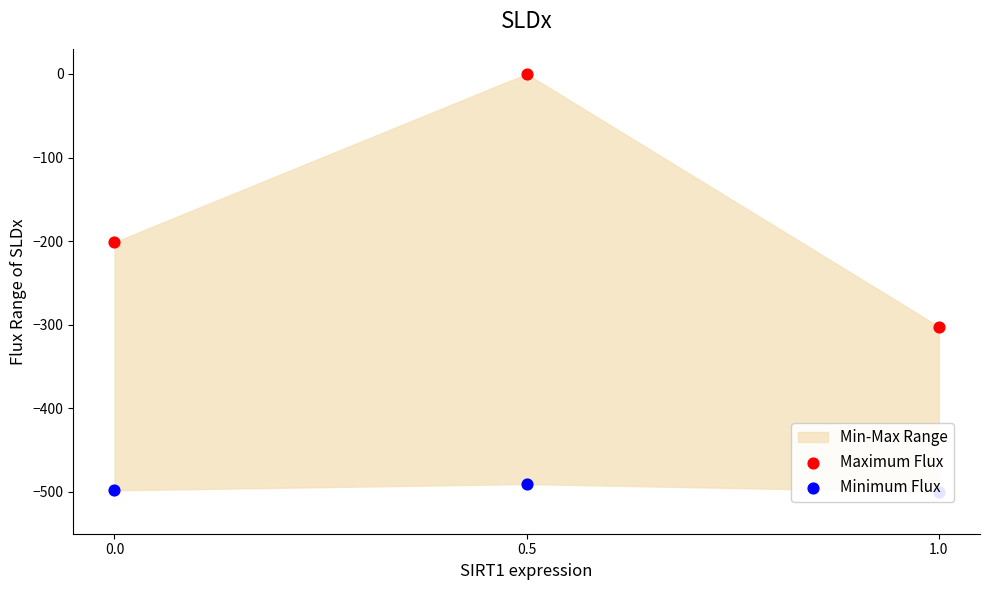

At how many categories does at least one series exceed -445?

3